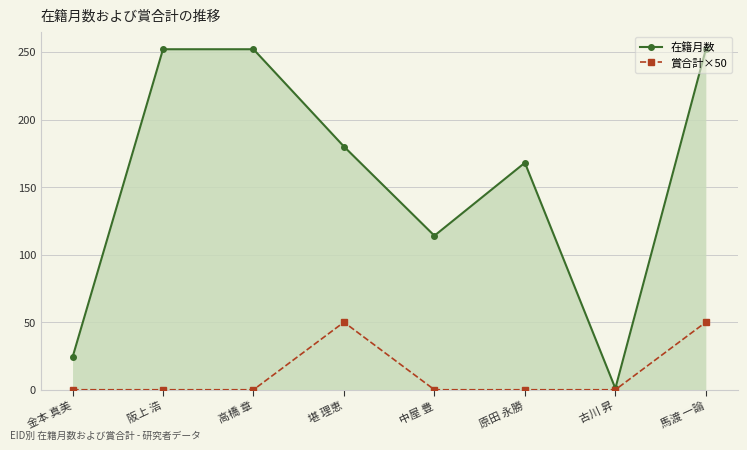

In 在籍月数, how many points are lower than both neighbors (excluding endpoints)?

2